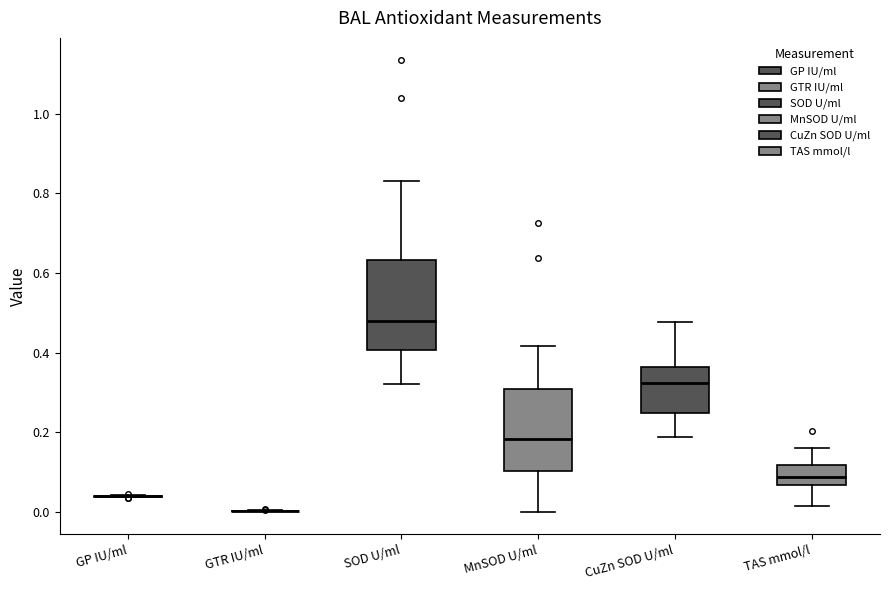

Reading left to right, transcribe this box plot: for each box, give where its median line is, the range the box spans, and where its two whiskers end, as read against the y-axis. The values are not printed on the chart, so give them approximately, as read against the axis.

GP IU/ml: box collapsed to a line at 0.04, whiskers 0.04 to 0.04
GTR IU/ml: box collapsed to a line at 0.00, whiskers 0.00 to 0.00
SOD U/ml: median 0.48, box 0.40 to 0.64, whiskers 0.32 to 0.84
MnSOD U/ml: median 0.18, box 0.10 to 0.30, whiskers 0.00 to 0.42
CuZn SOD U/ml: median 0.32, box 0.24 to 0.36, whiskers 0.18 to 0.48
TAS mmol/l: median 0.08, box 0.06 to 0.12, whiskers 0.02 to 0.16